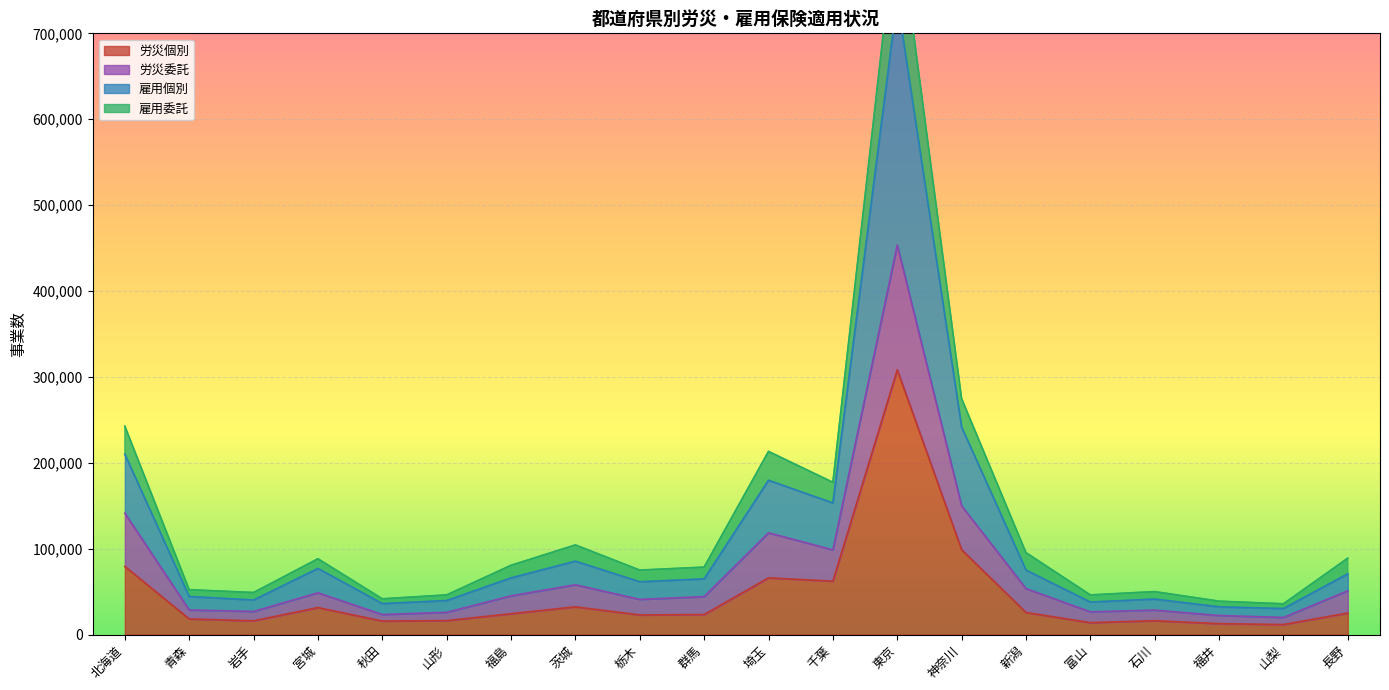

Where is the first local maximum for 雇用個別?

宮城